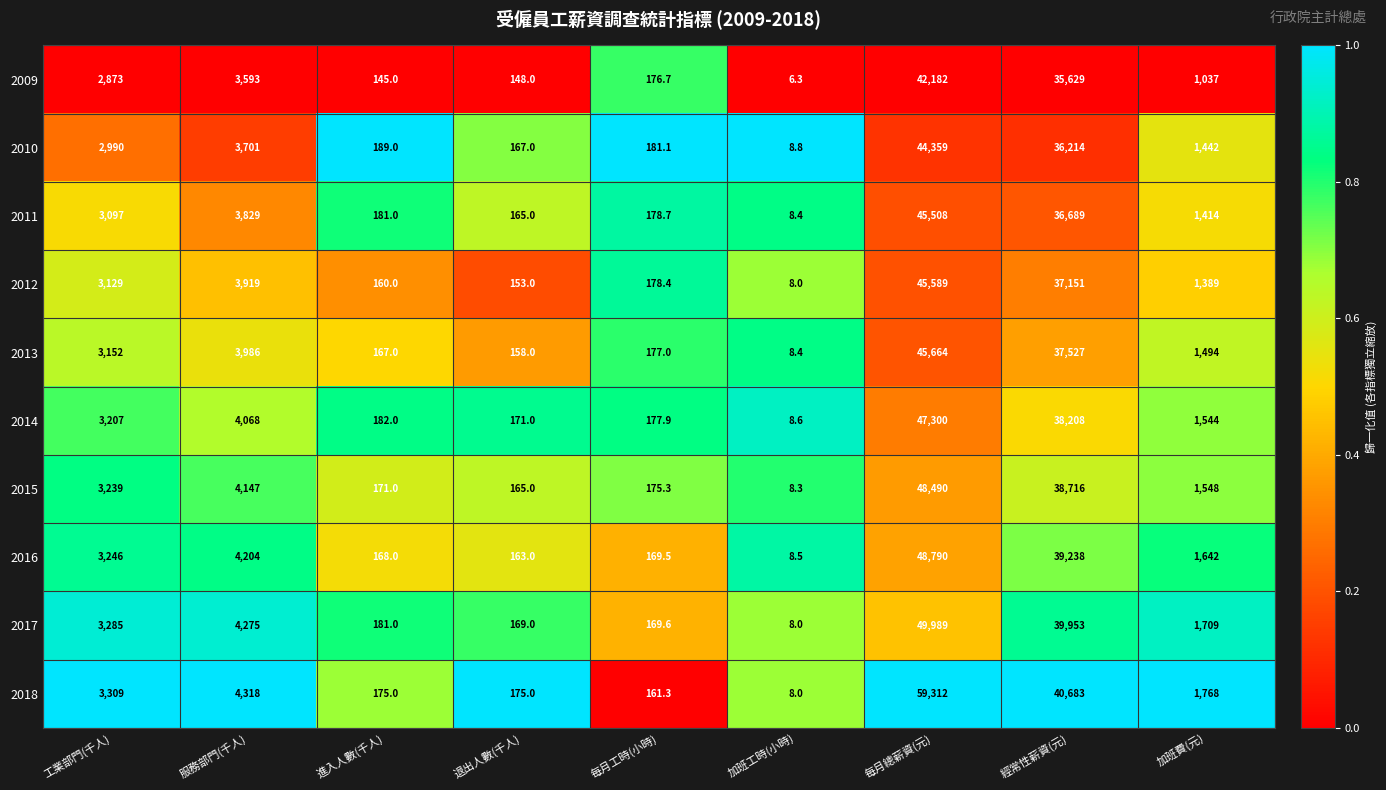

Count the number of data series in this chart.

10